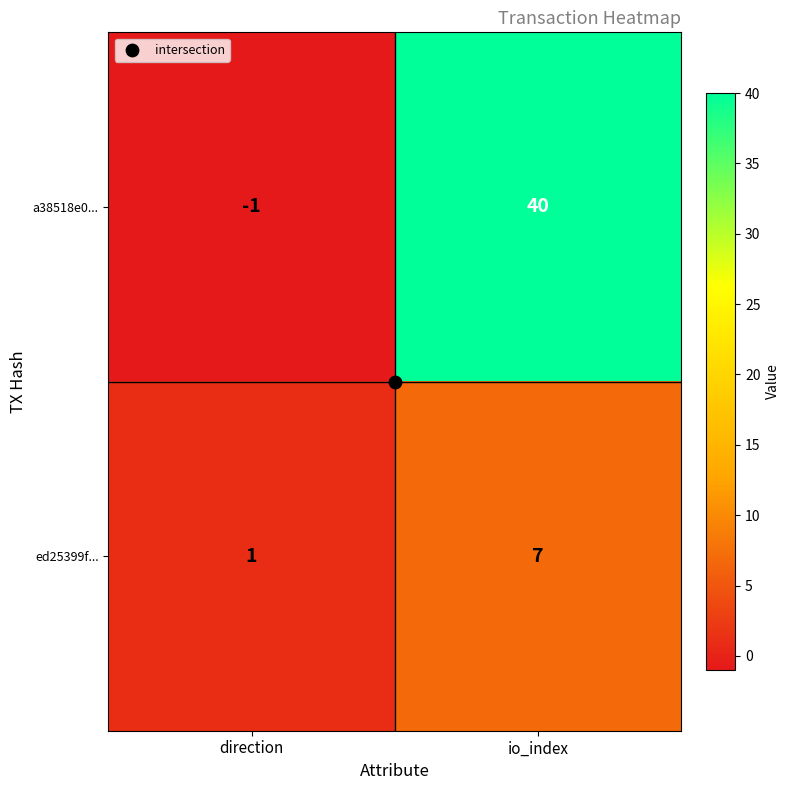

The value of a38518e0... at direction is -1. True or false?

True